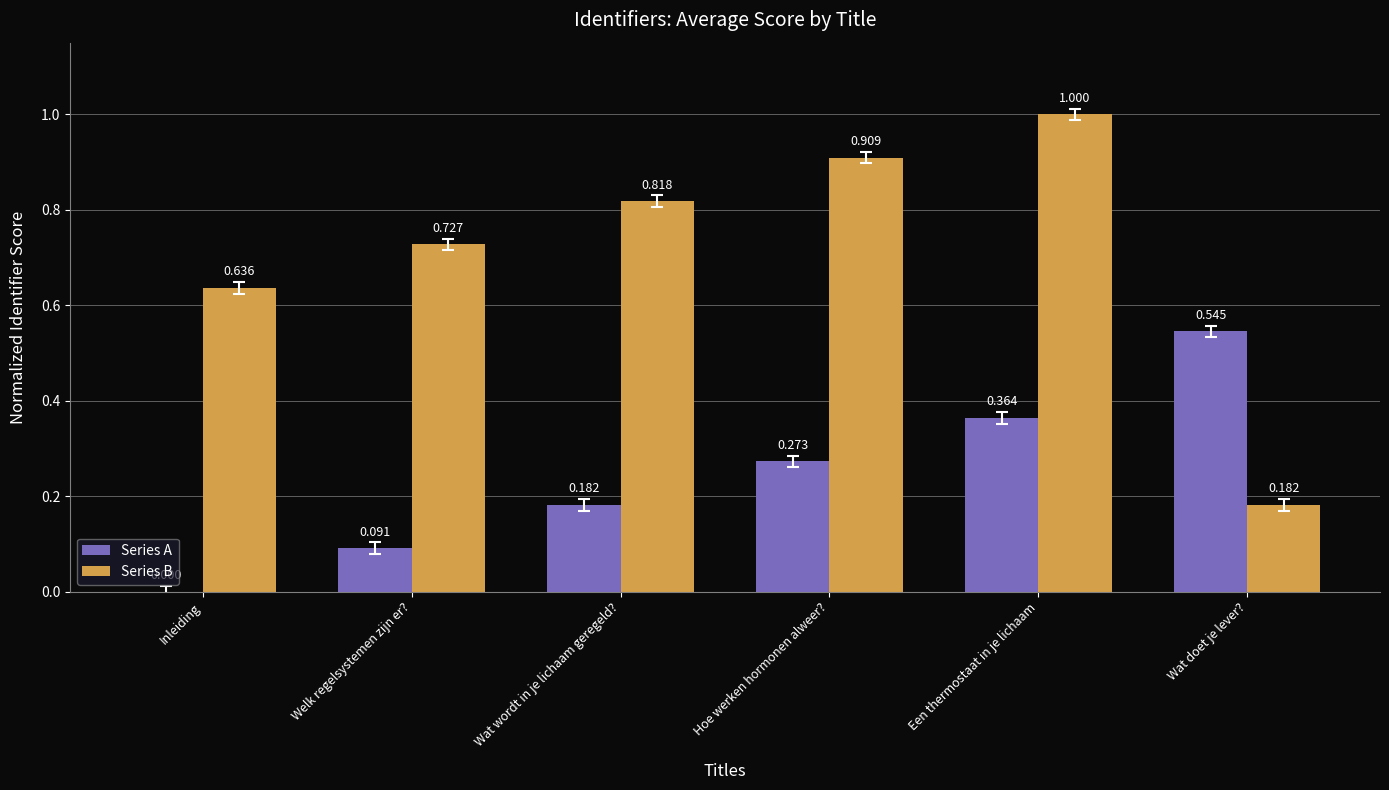

At which category is the sum across all series the highest?

Een thermostaat in je lichaam